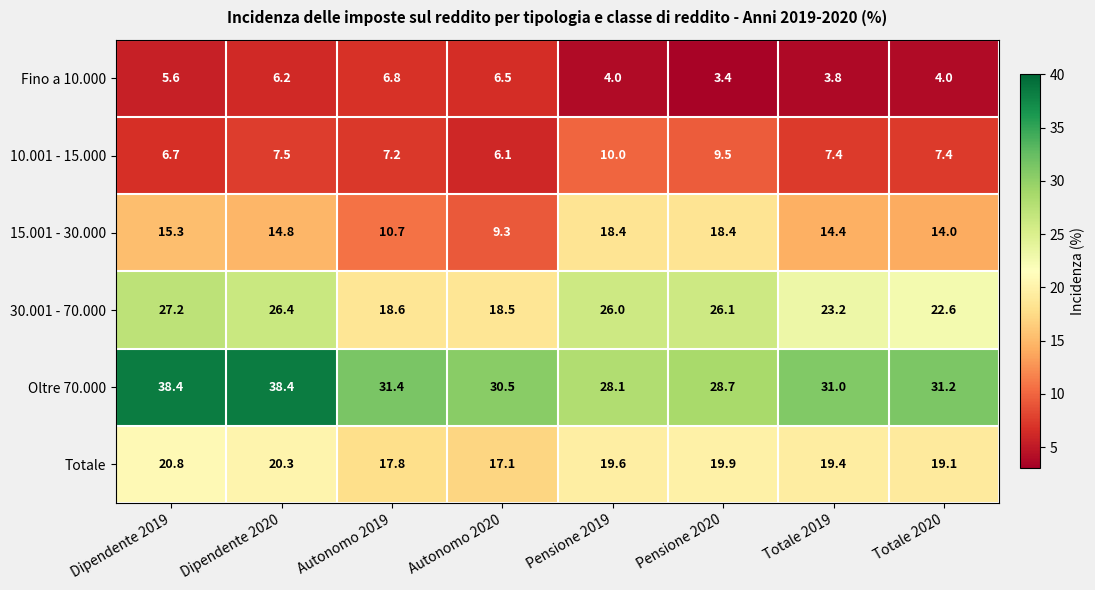

Which series has the largest range (max minus min)?

Oltre 70.000